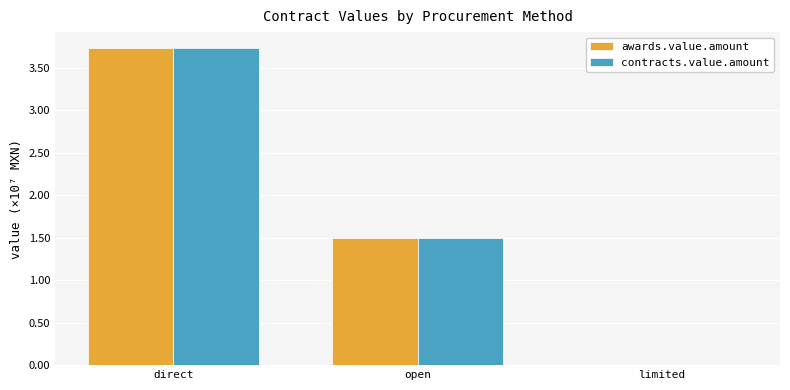

What is the minimum value shown in the chart?

4870.0